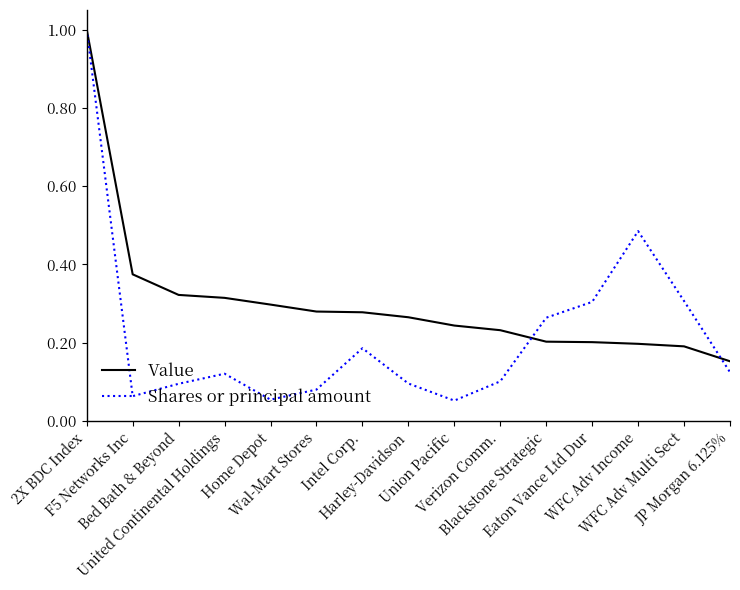

Rank the series by their average value, from lowest to highest.

Shares or principal amount, Value